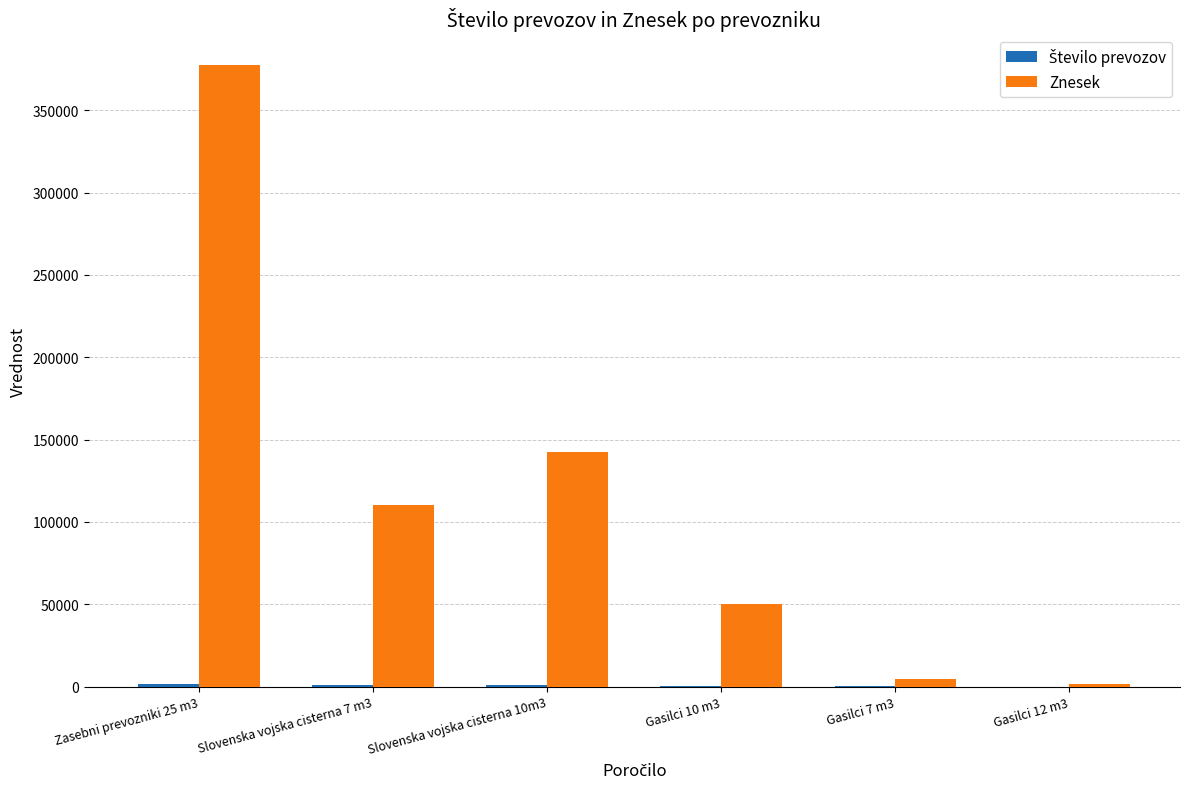

What value does the Znesek series have at Gasilci 7 m3?

4290